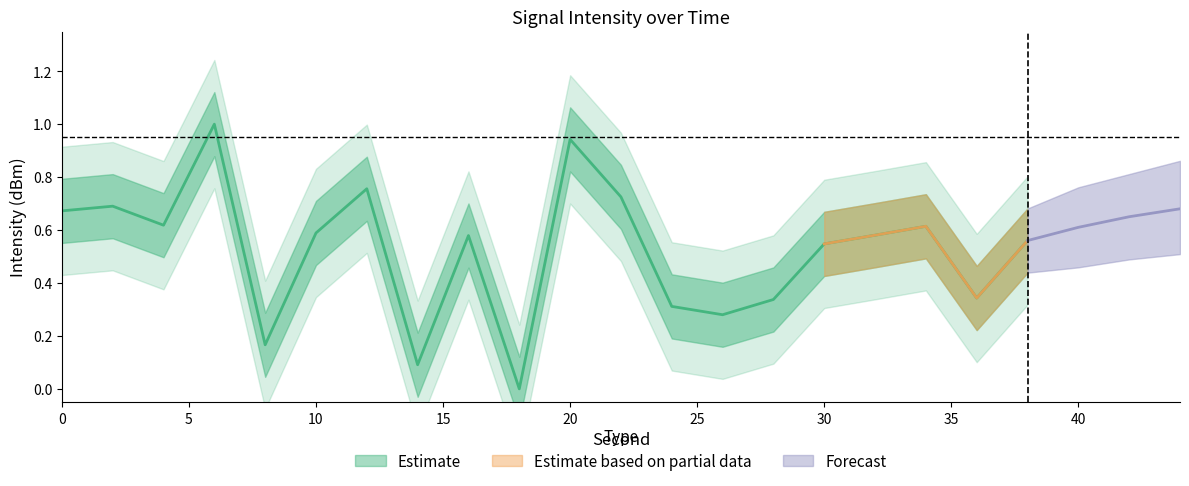

Is it true that the value at 22 is 0.7?

True